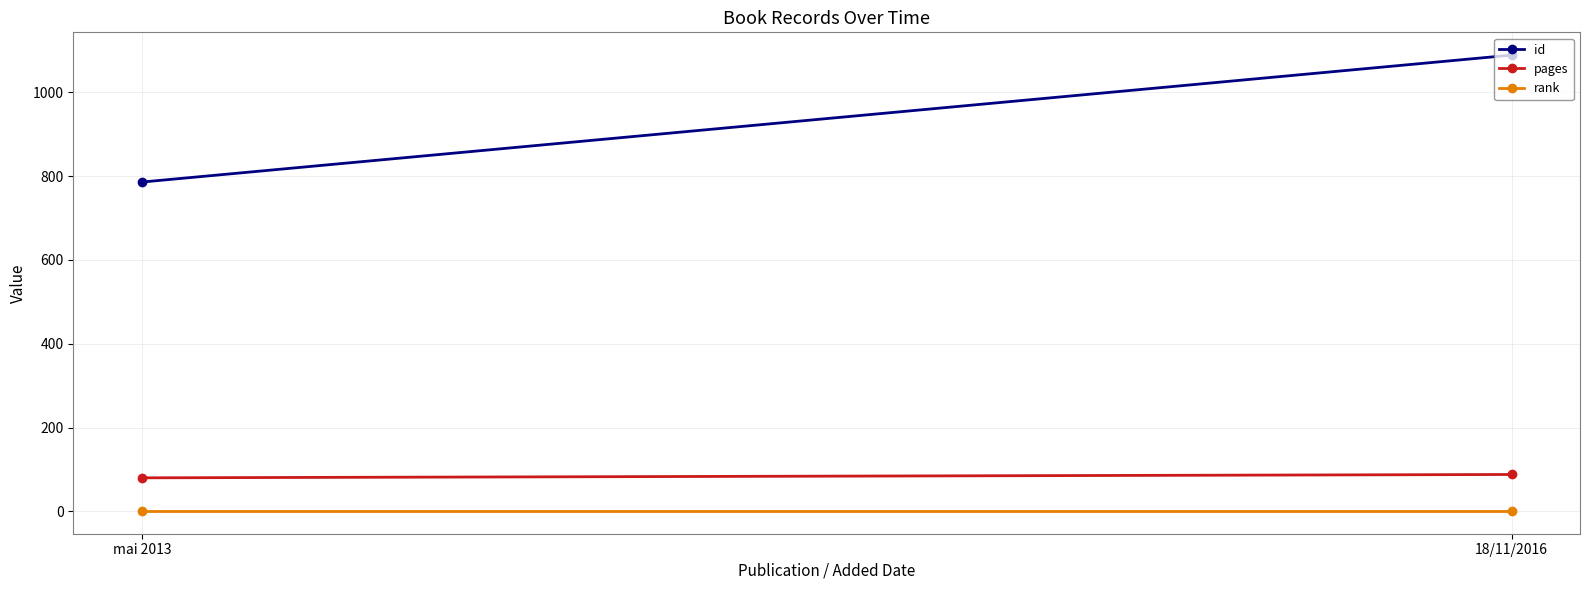

What is the spread (max minus min) of values at 18/11/2016?

1088